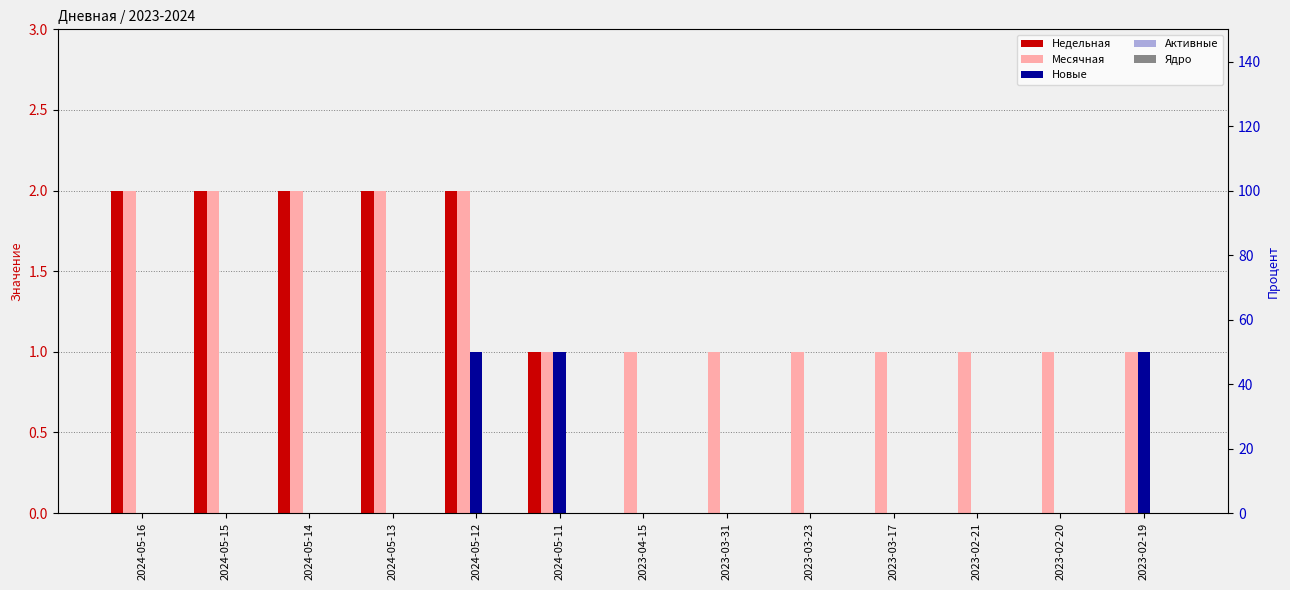

At 2024-05-11, list the series in order from largest to smallest.

Недельная, Месячная, Новые, Активные, Ядро